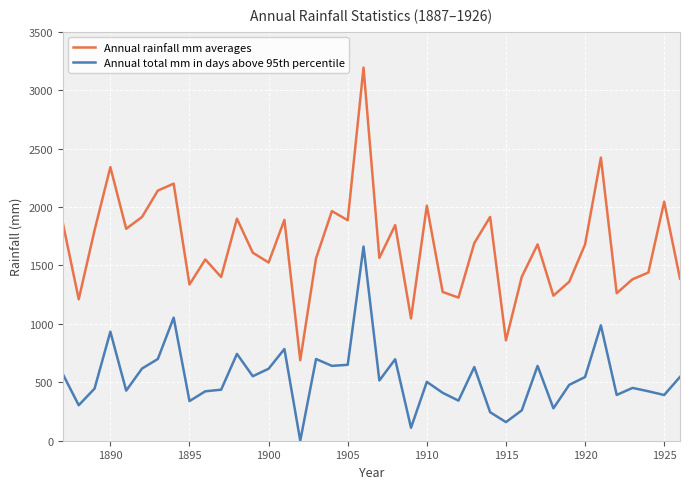

What are all the series names shown in the legend?

Annual rainfall mm averages, Annual total mm in days above 95th percentile